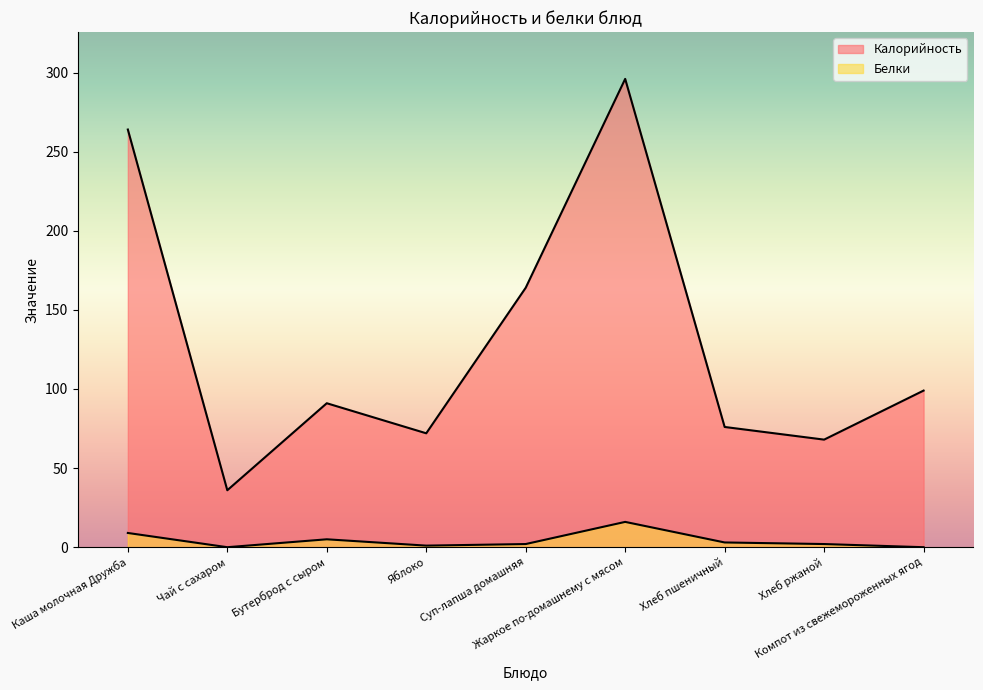

Reading left to right, extract all data points from this chart.

Калорийность: Каша молочная Дружба=264	Чай с сахаром=36	Бутерброд с сыром=91	Яблоко=72	Суп-лапша домашняя=164	Жаркое по-домашнему с мясом=296	Хлеб пшеничный=76	Хлеб ржаной=68	Компот из свежемороженных ягод=99
Белки: Каша молочная Дружба=9	Чай с сахаром=0	Бутерброд с сыром=5	Яблоко=1	Суп-лапша домашняя=2	Жаркое по-домашнему с мясом=16	Хлеб пшеничный=3	Хлеб ржаной=2	Компот из свежемороженных ягод=0